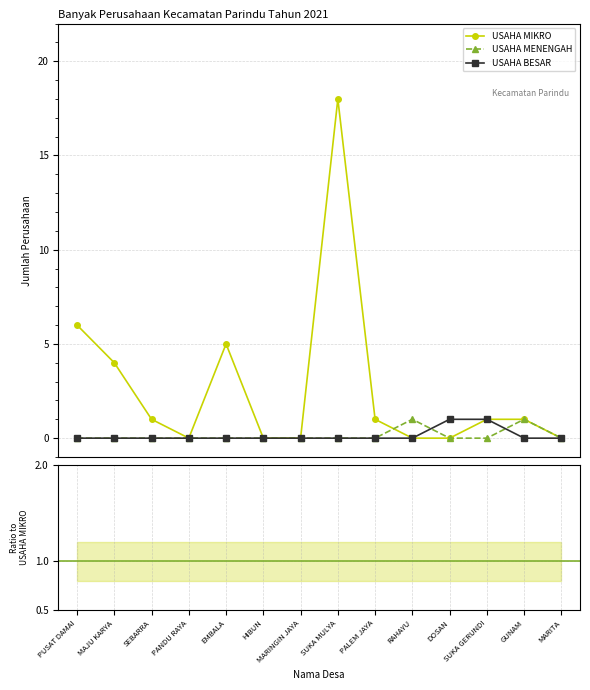

How many times do USAHA MENENGAH and USAHA MIKRO cross each other?

1